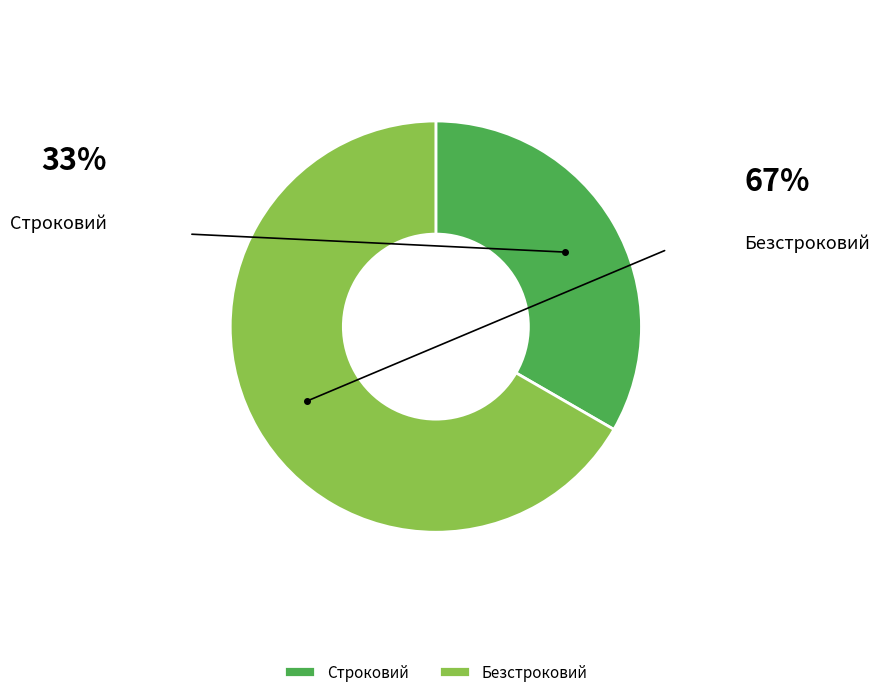

What percentage is the Безстроковий slice, to the nearest percent?

67%